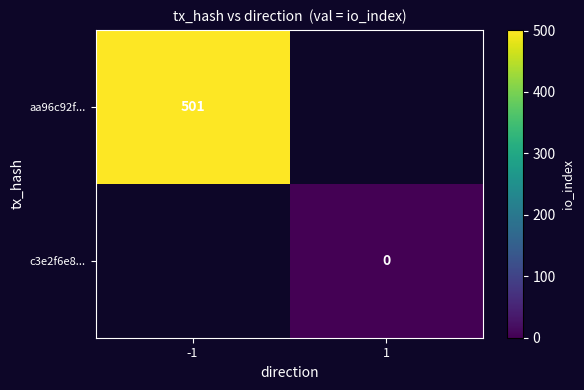

Is it true that aa96c92f... equals 501 at -1?

True